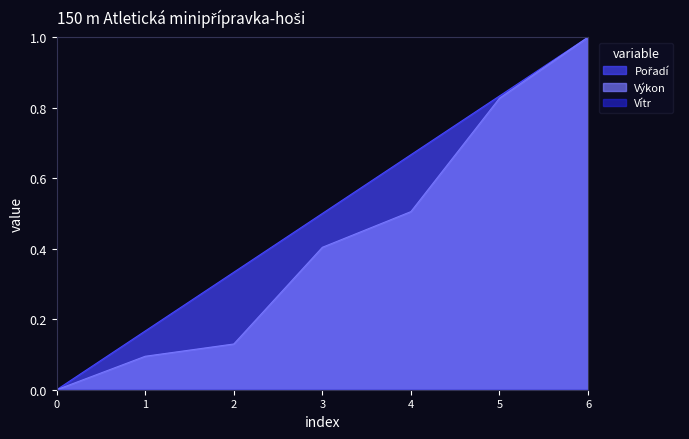

Reading left to right, what are all the values shown in this chart?

Pořadí: 0.0	0.2	0.3	0.5	0.7	0.8	1.0
Výkon: 0.0	0.1	0.1	0.4	0.5	0.8	1.0